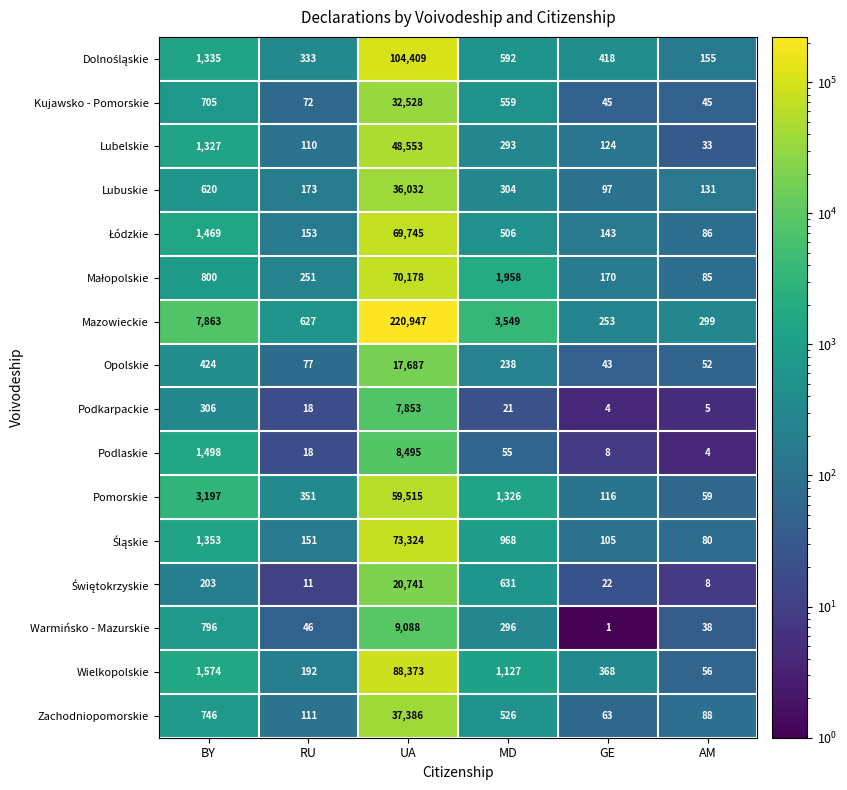

List the labels in order of Lubuskie value, largest first.

UA, BY, MD, RU, AM, GE